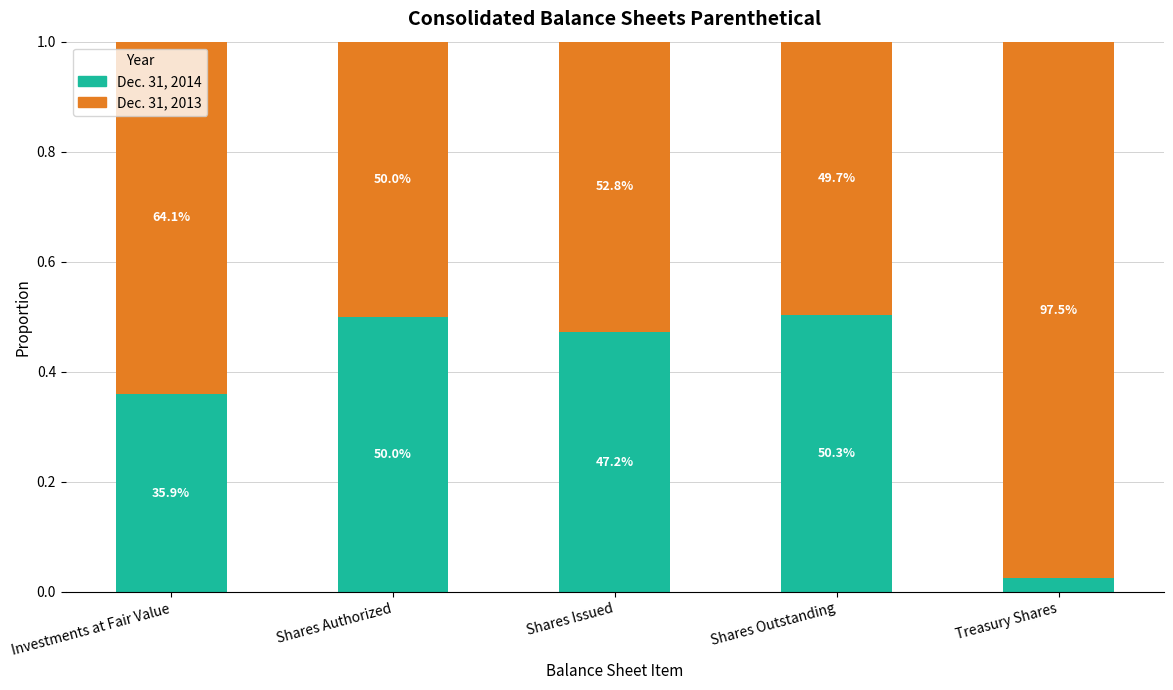

Rank the series by their average value, from highest to lowest.

Dec. 31, 2013, Dec. 31, 2014